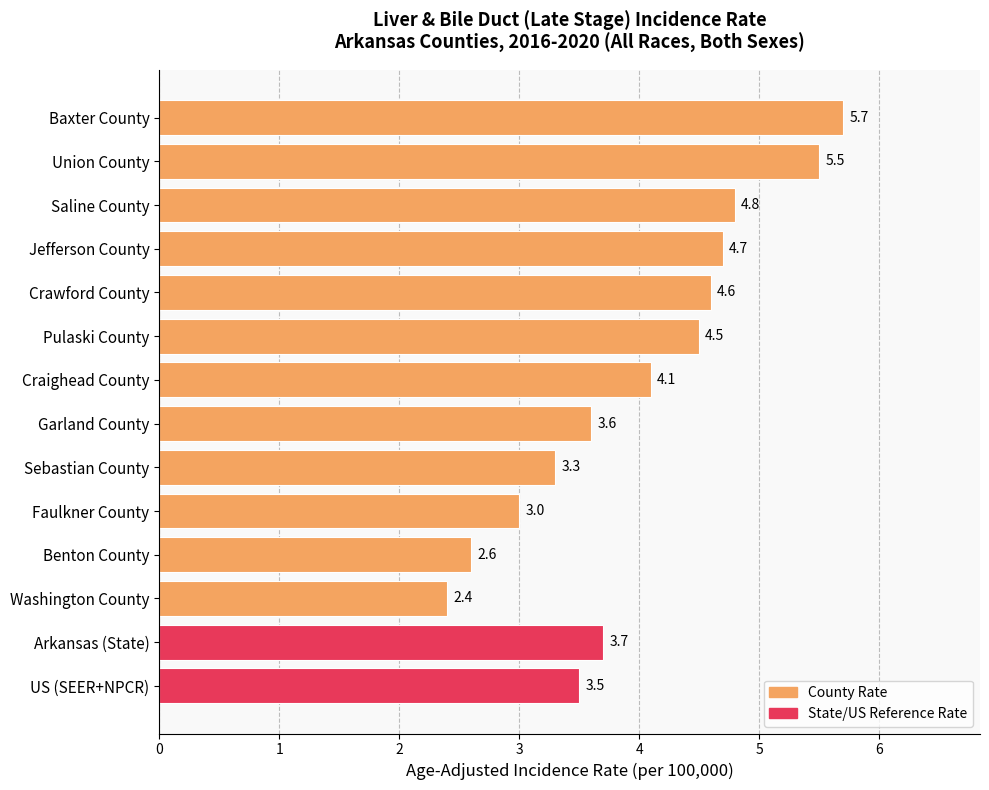

The value at Sebastian County is 5.9. True or false?

False